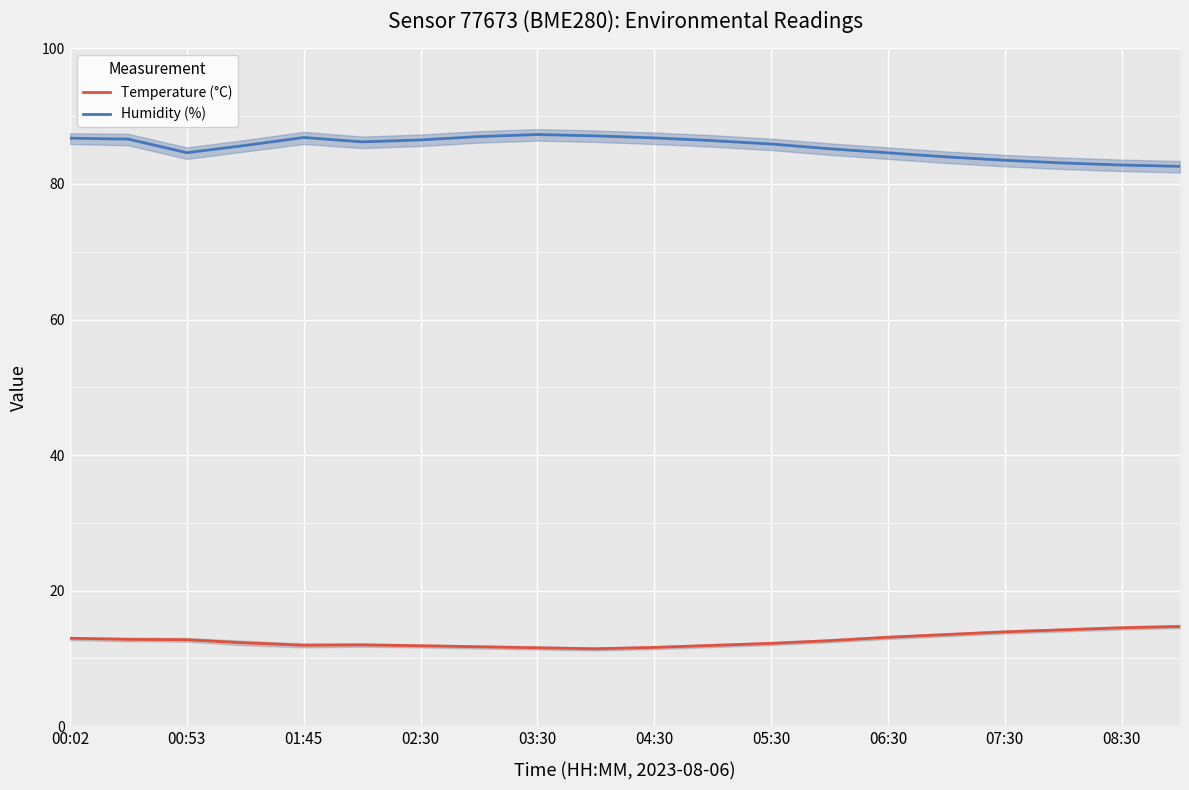

True or false: Humidity (%) and Temperature (°C) cross at least once.

False